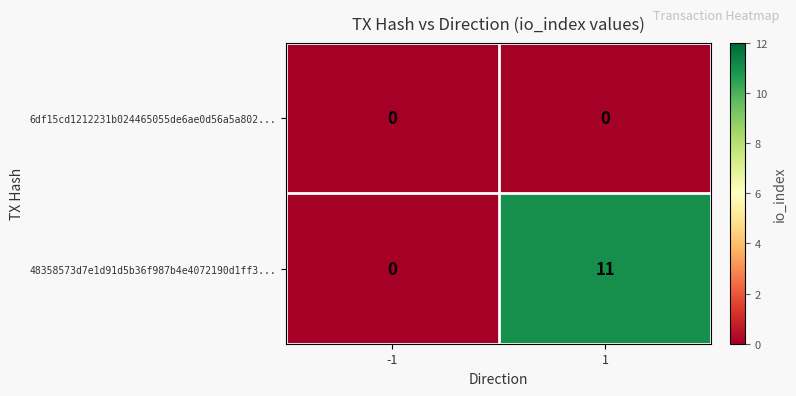

What is the maximum value shown in the chart?

11